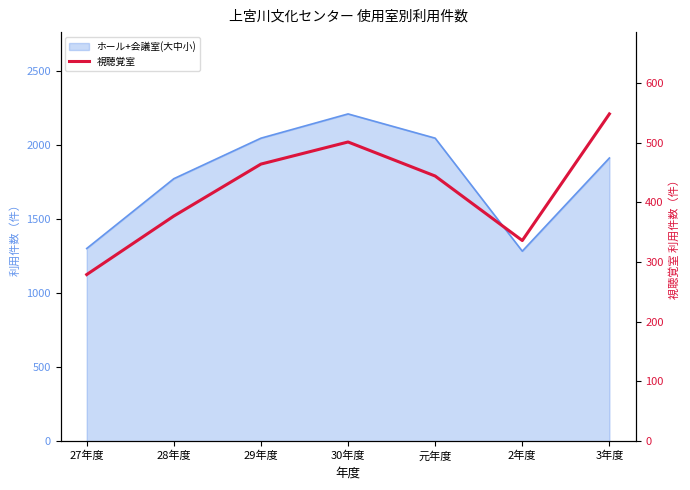

True or false: the data shows 377 at 28年度.

True